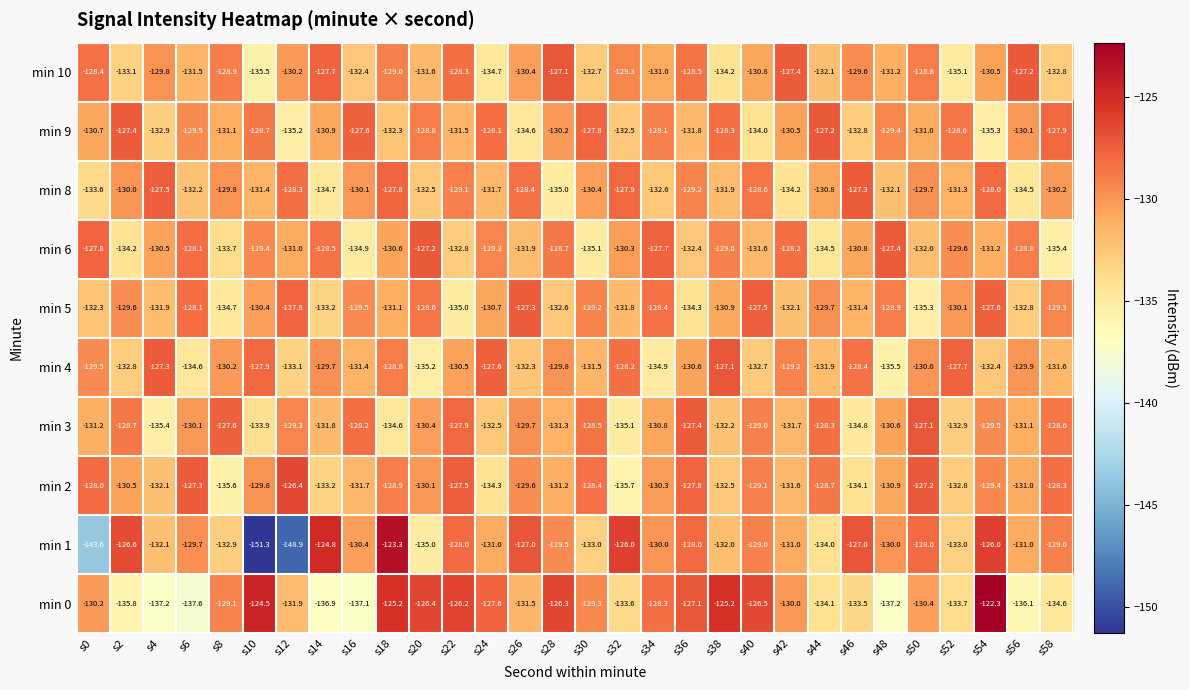

The value of min 0 at s38 is -73.3. True or false?

False